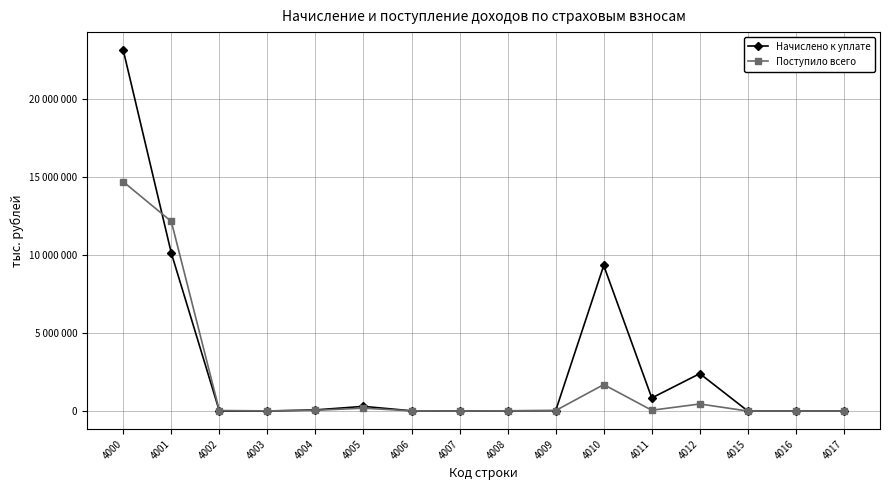

At which category does Начислено к уплате reach its first local peak?

4005